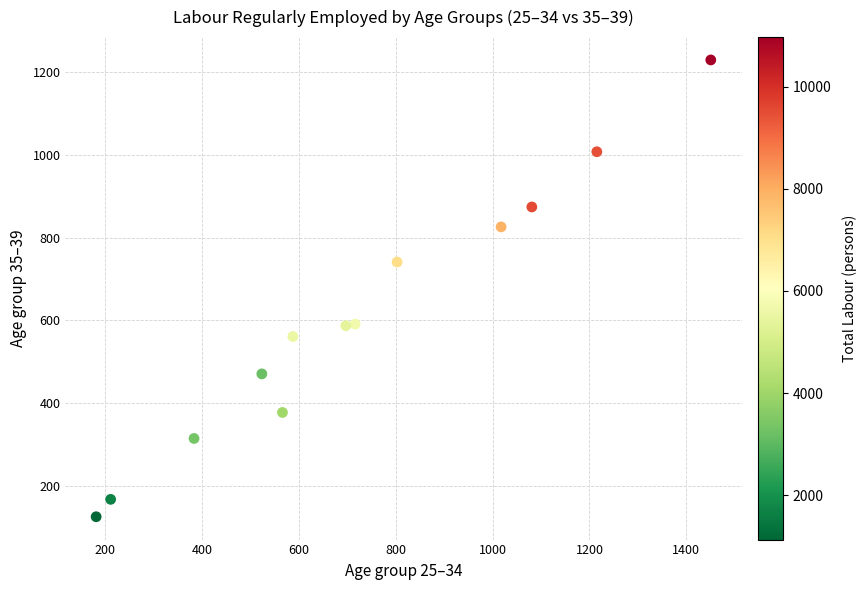

What is the range of X values (max minus min)?

1268.4